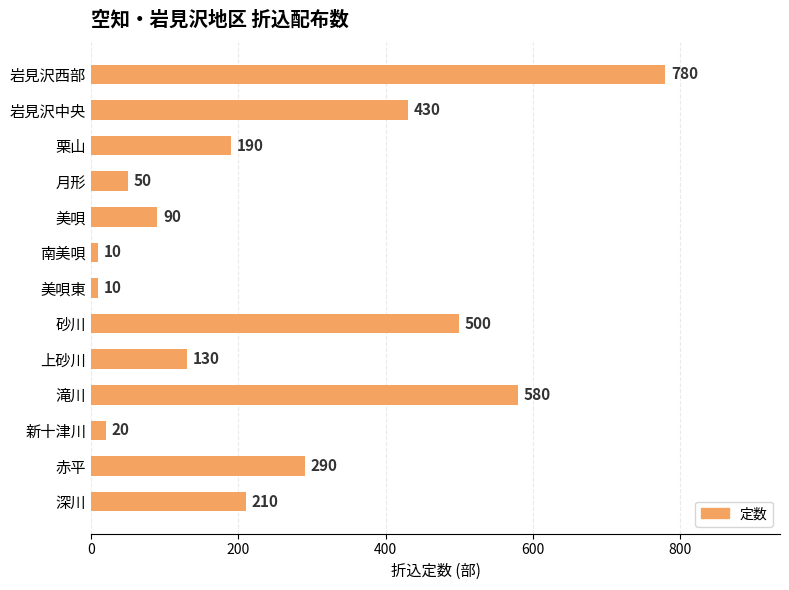

The value at 月形 is 17. True or false?

False